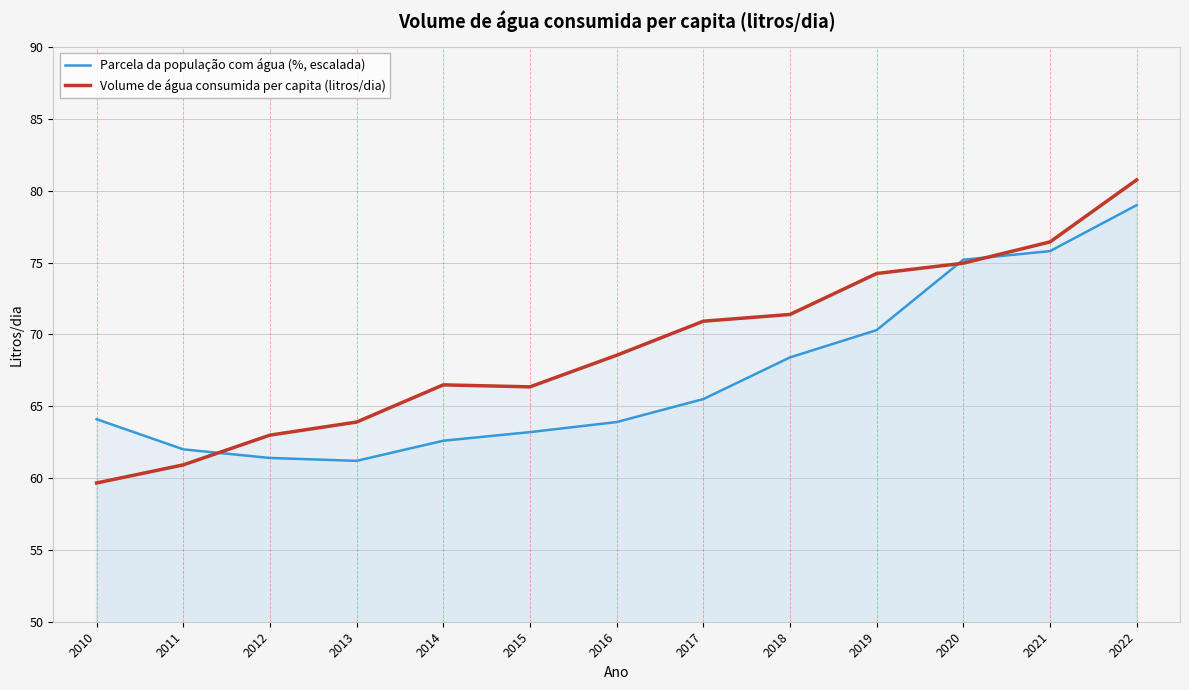

Between 2011 and 2014, which series saw the biggest shift?

Volume de água consumida per capita (litros/dia)